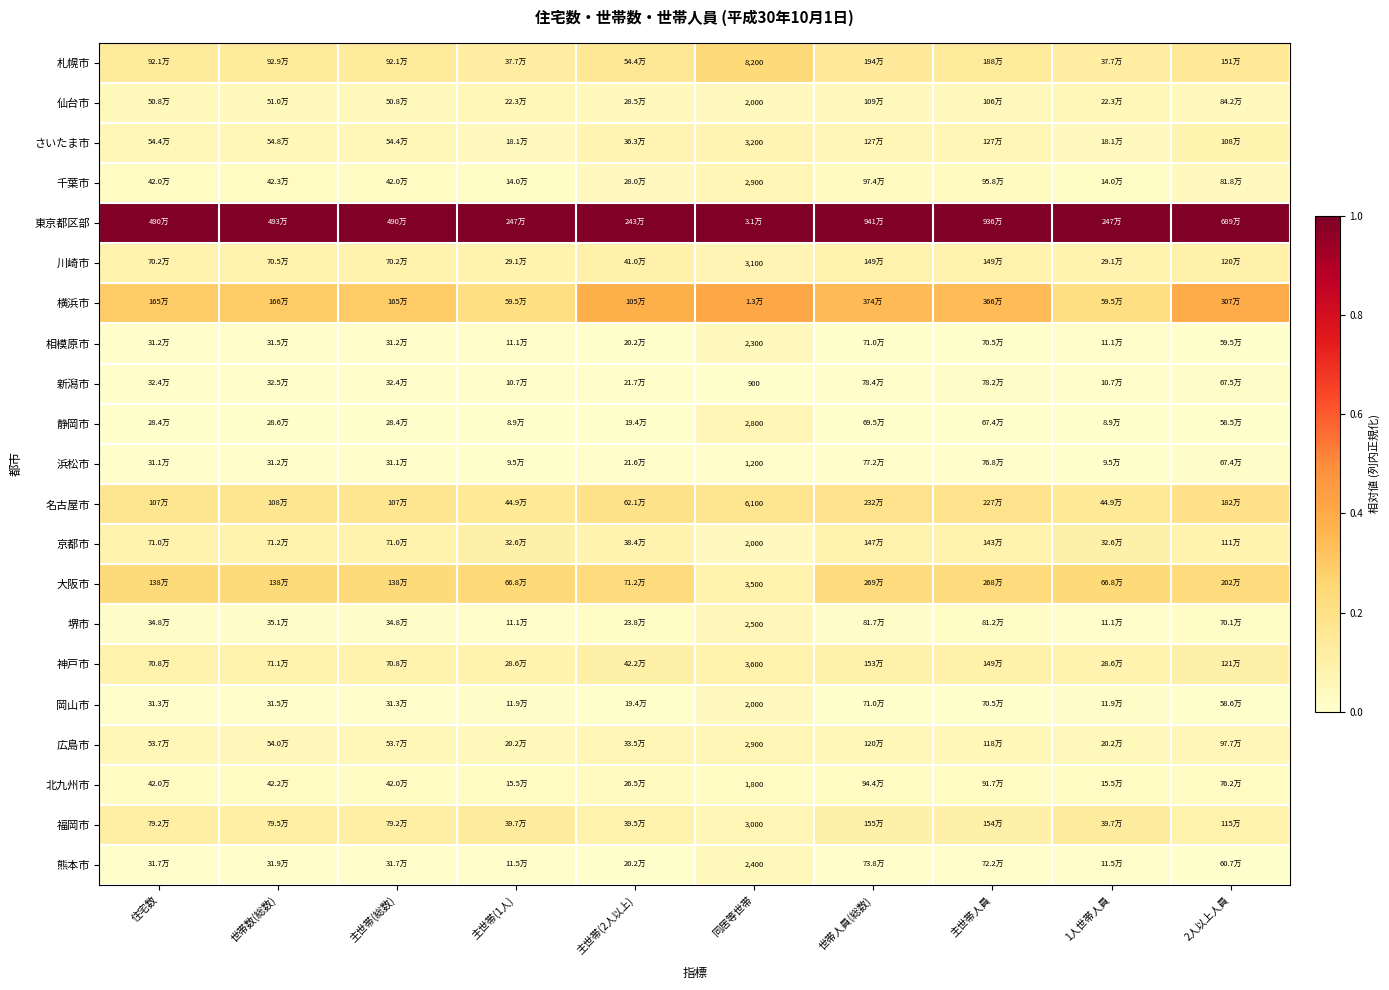

True or false: 広島市 has a value of 0.1 at 主世帯(総数).

False